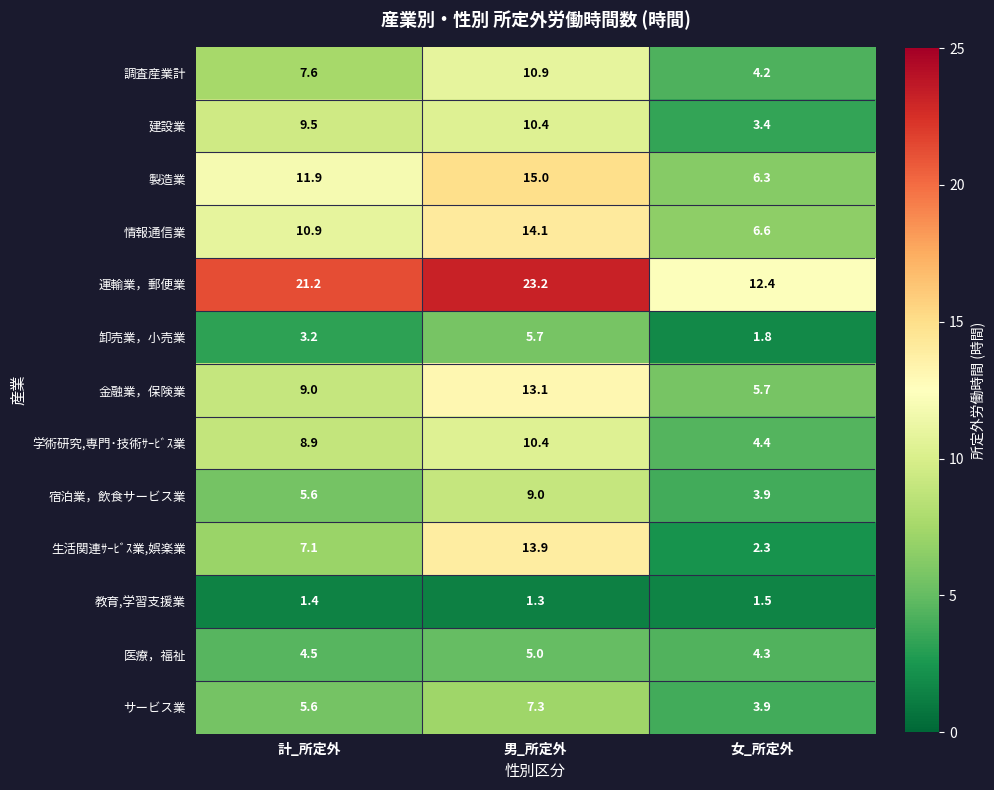

What is the smallest value displayed?

1.3